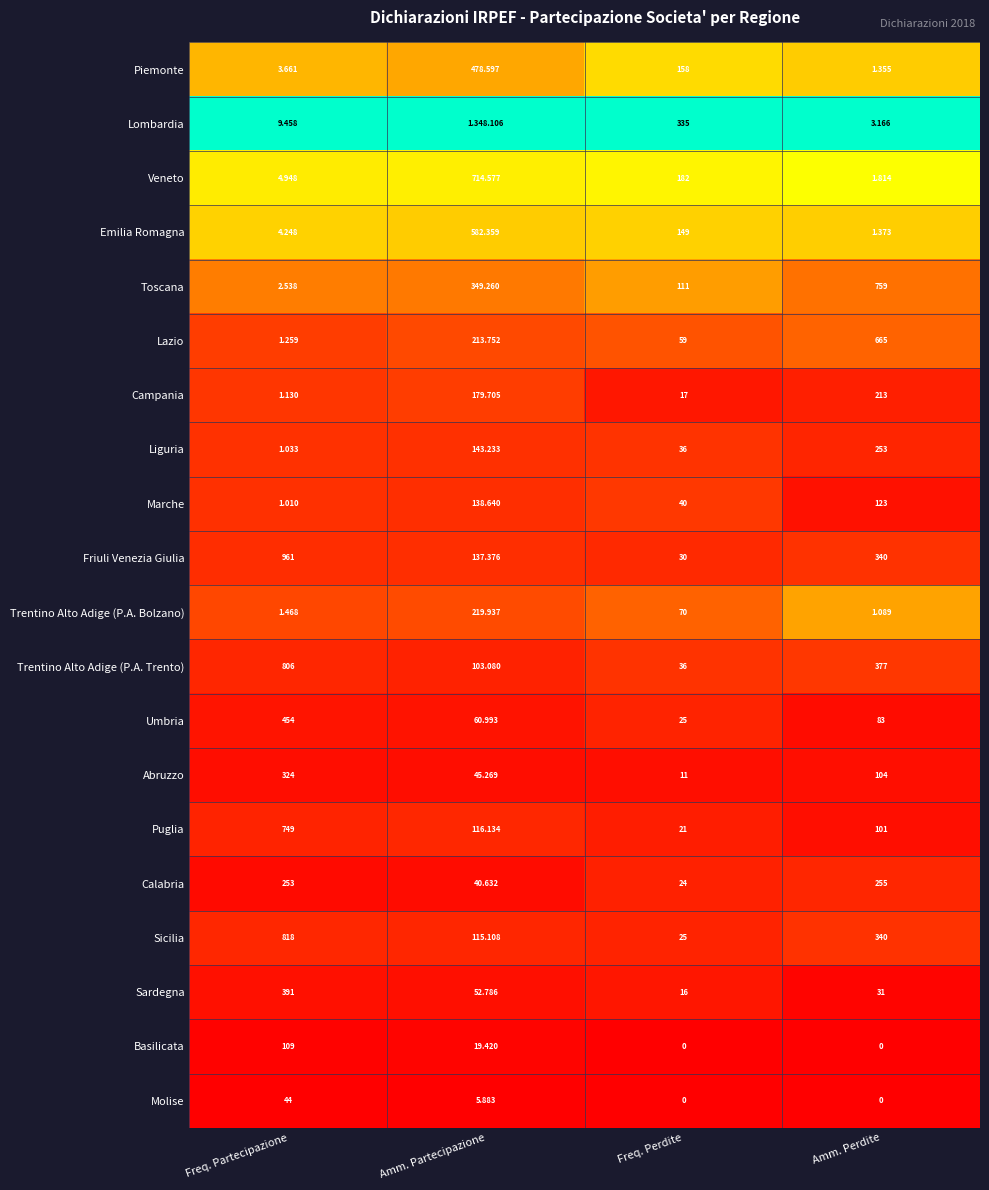

Rank the categories by Friuli Venezia Giulia value from highest to lowest.

Freq. Partecipazione, Amm. Perdite, Amm. Partecipazione, Freq. Perdite